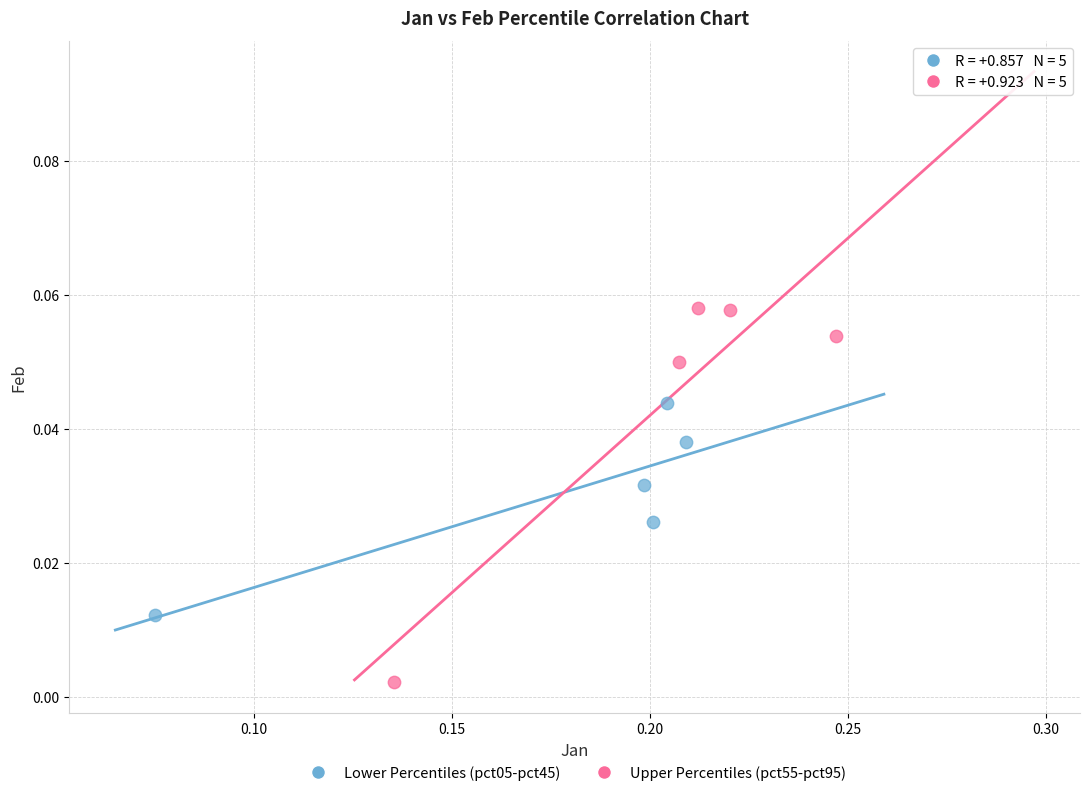

Which series contains the lowest Y value?

Upper Percentiles (pct55-pct95)